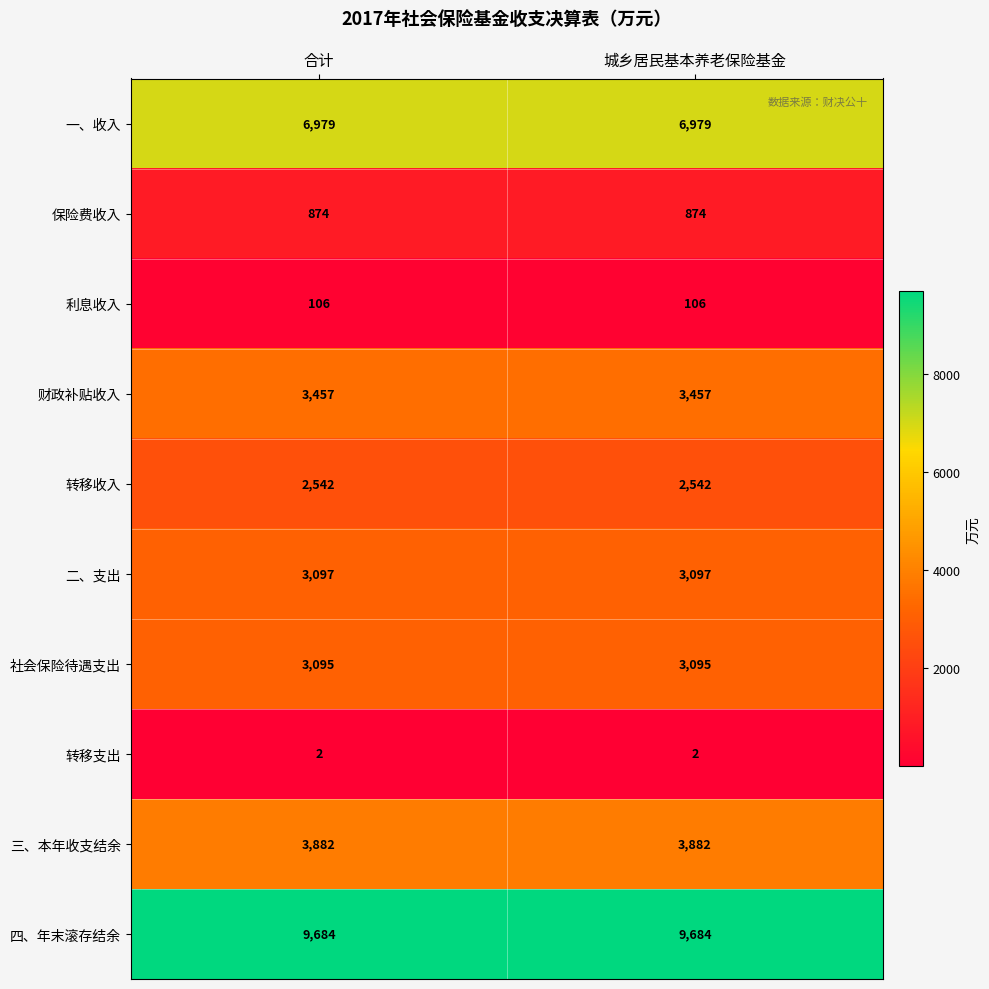

Reading left to right, what are all the values shown in this chart?

一、收入: 合计=6979	城乡居民基本养老保险基金=6979
保险费收入: 合计=874	城乡居民基本养老保险基金=874
利息收入: 合计=106	城乡居民基本养老保险基金=106
财政补贴收入: 合计=3457	城乡居民基本养老保险基金=3457
转移收入: 合计=2542	城乡居民基本养老保险基金=2542
二、支出: 合计=3097	城乡居民基本养老保险基金=3097
社会保险待遇支出: 合计=3095	城乡居民基本养老保险基金=3095
转移支出: 合计=2	城乡居民基本养老保险基金=2
三、本年收支结余: 合计=3882	城乡居民基本养老保险基金=3882
四、年末滚存结余: 合计=9684	城乡居民基本养老保险基金=9684